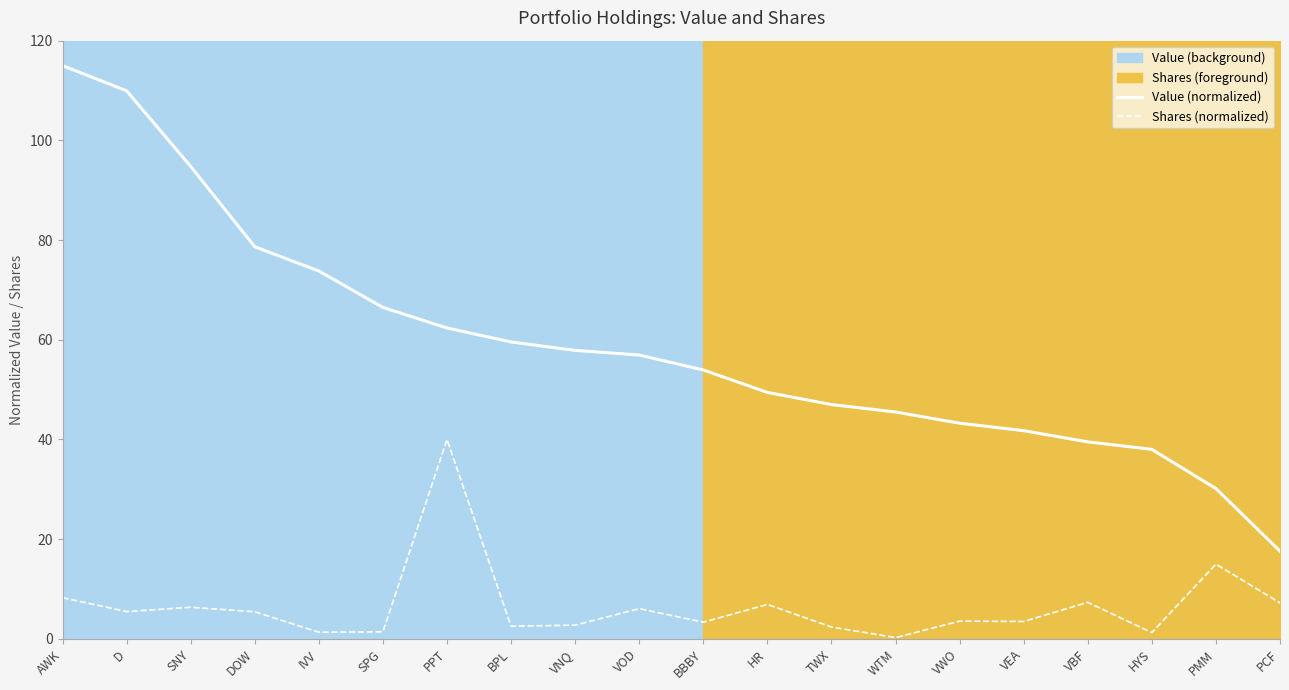

What is the spread (max minus min) of values at VBF?

32.2